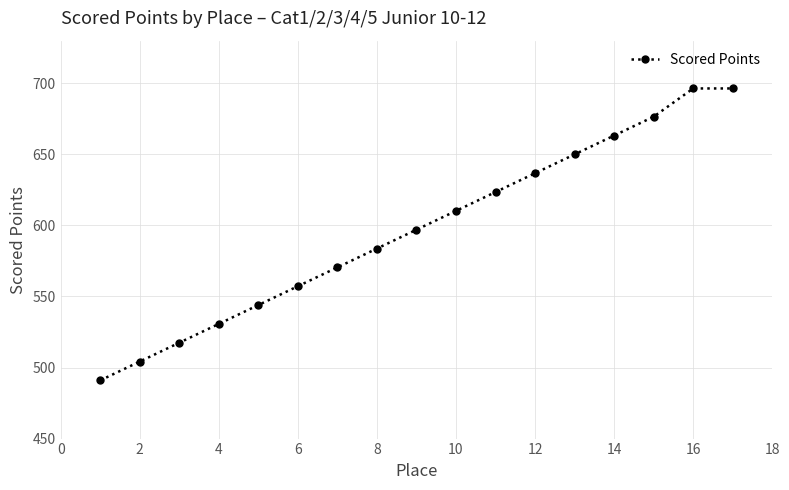

How many lines are shown in the chart?

1